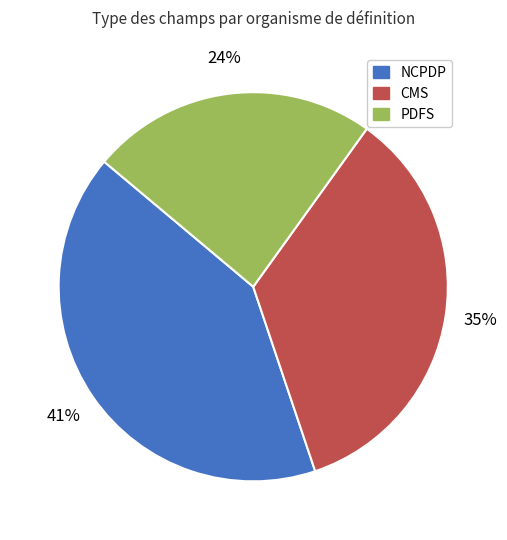

The NCPDP slice represents 41% of the pie. True or false?

True